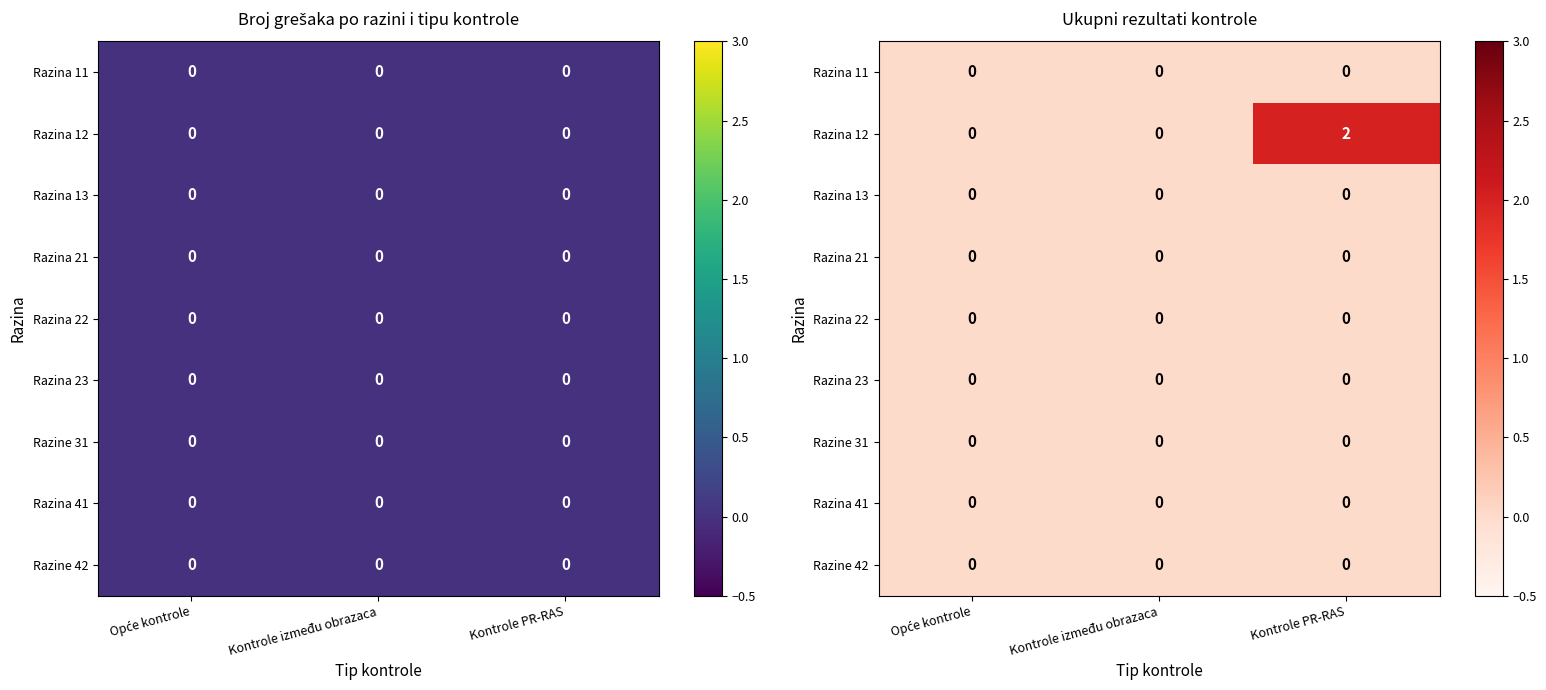

At how many categories does at least one series exceed 1?

1